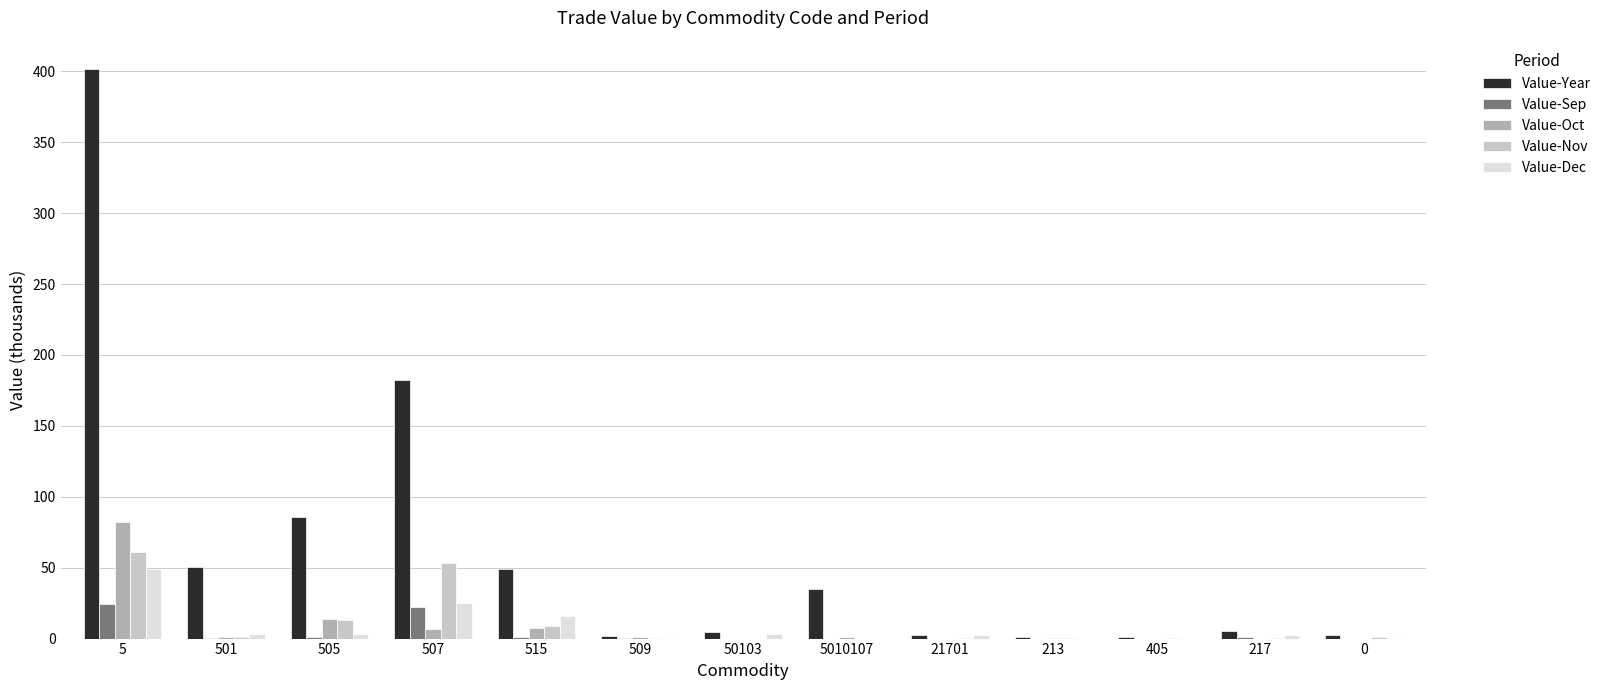

Is it true that Value-Dec equals 0.0 at 5010107?

True